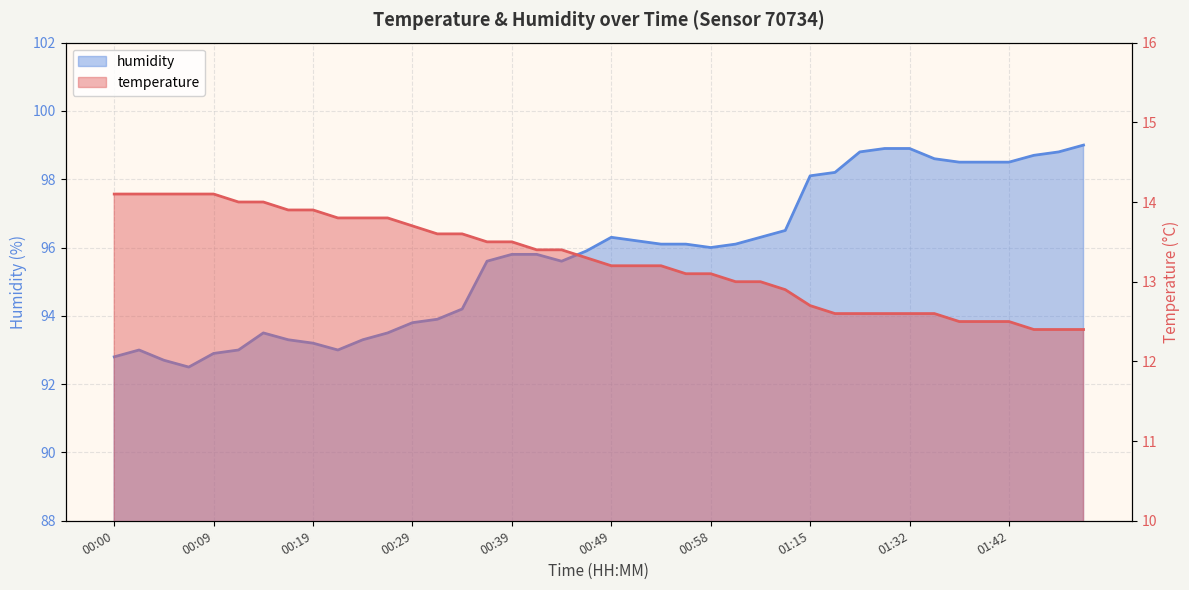

Which series has the largest total across all categories?

humidity